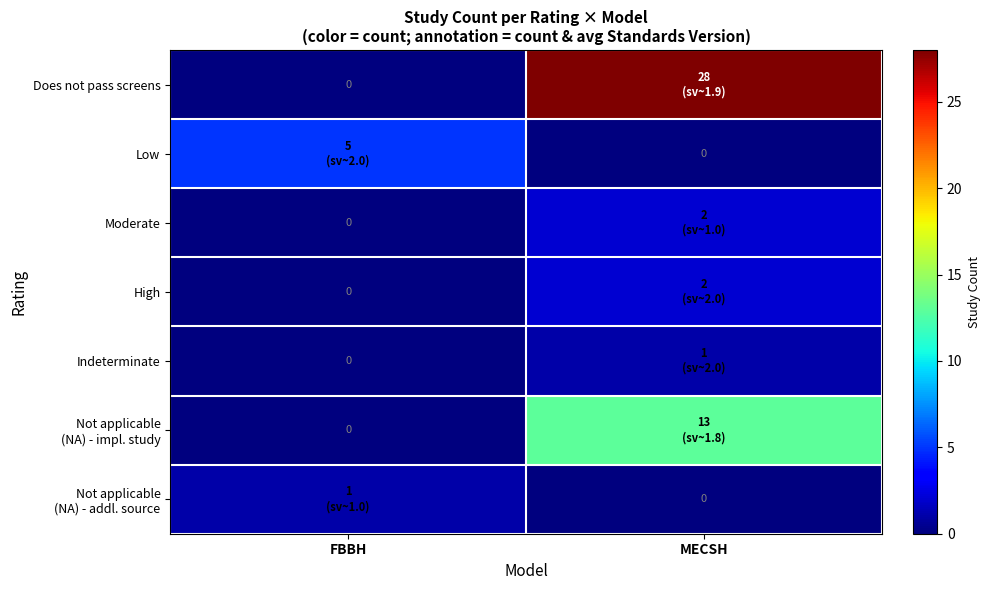

How many values in the High series are below 2?

1